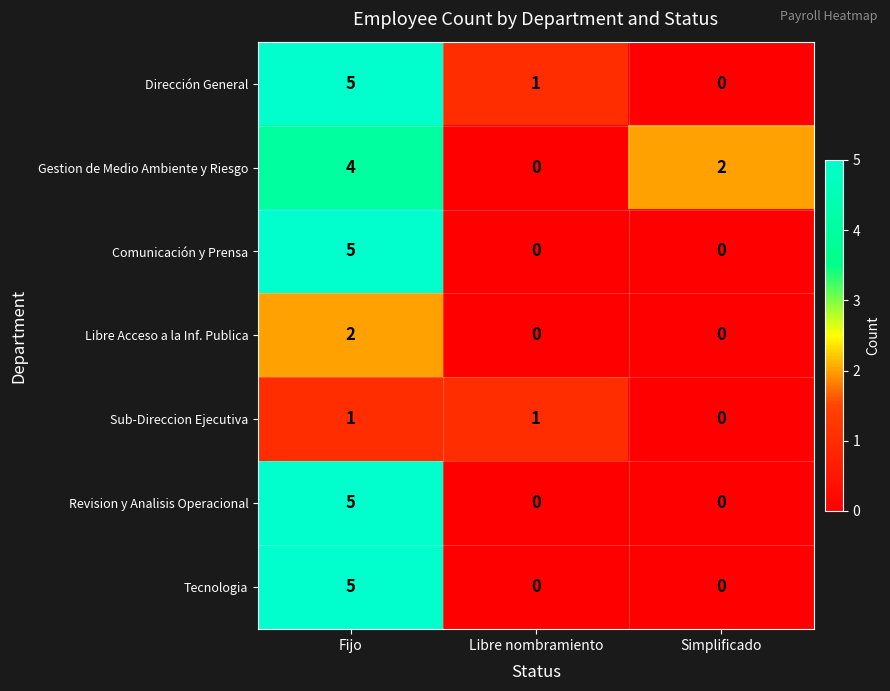

At which label does Comunicación y Prensa reach its peak?

Fijo